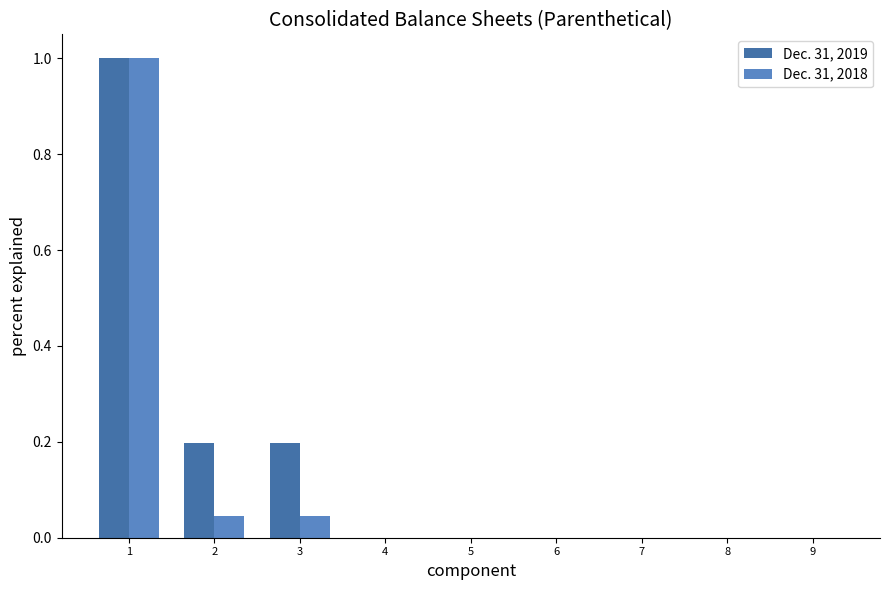

Read the Dec. 31, 2018 value at 1.

1.0